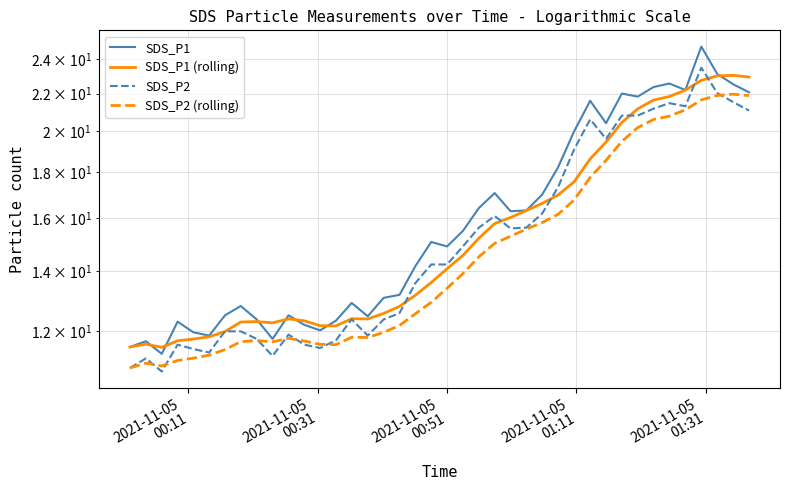

What is the difference between the maximum and second lowest values in the SDS_P2 series?

12.6